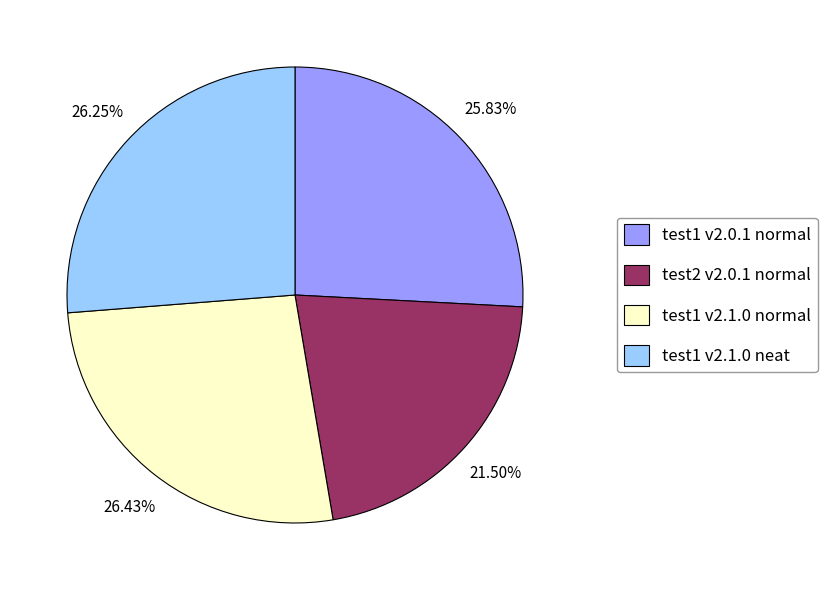

Combined, do test1 v2.1.0 normal and test1 v2.1.0 neat account for over 50%?

Yes